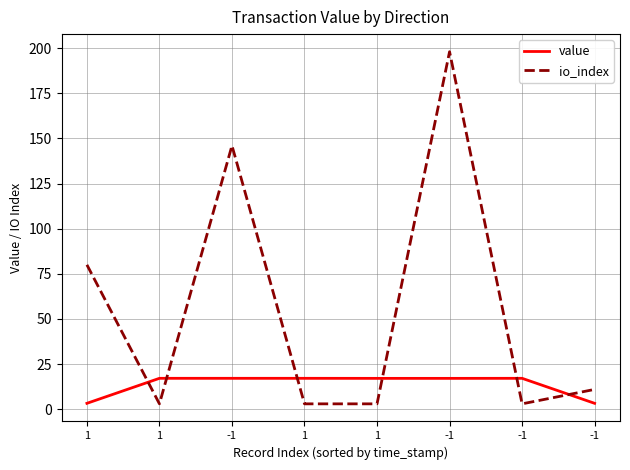

Where do io_index and value first cross each other?

1 and 1